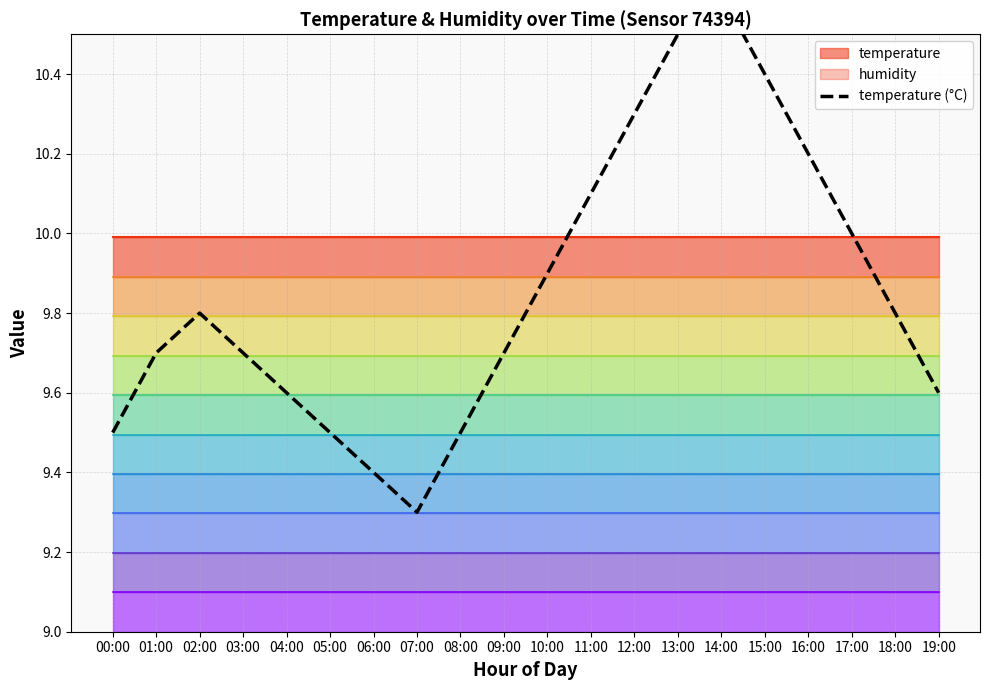

What is the label of the 17th point from the right?

03:00